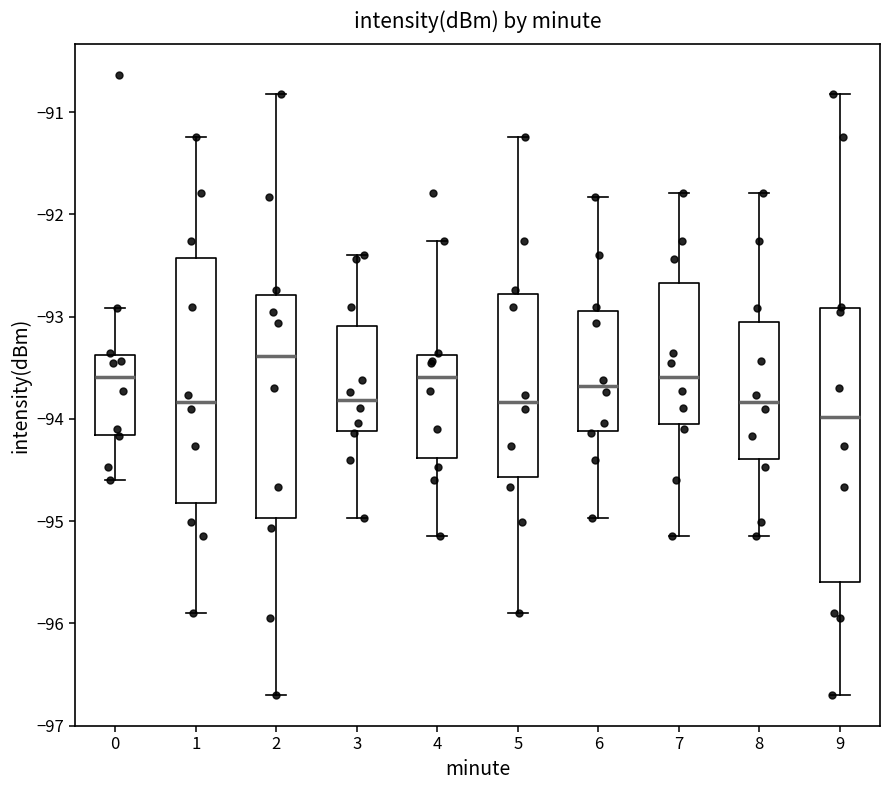

Which box is the tallest, from its lower edge to its upper edge?

9